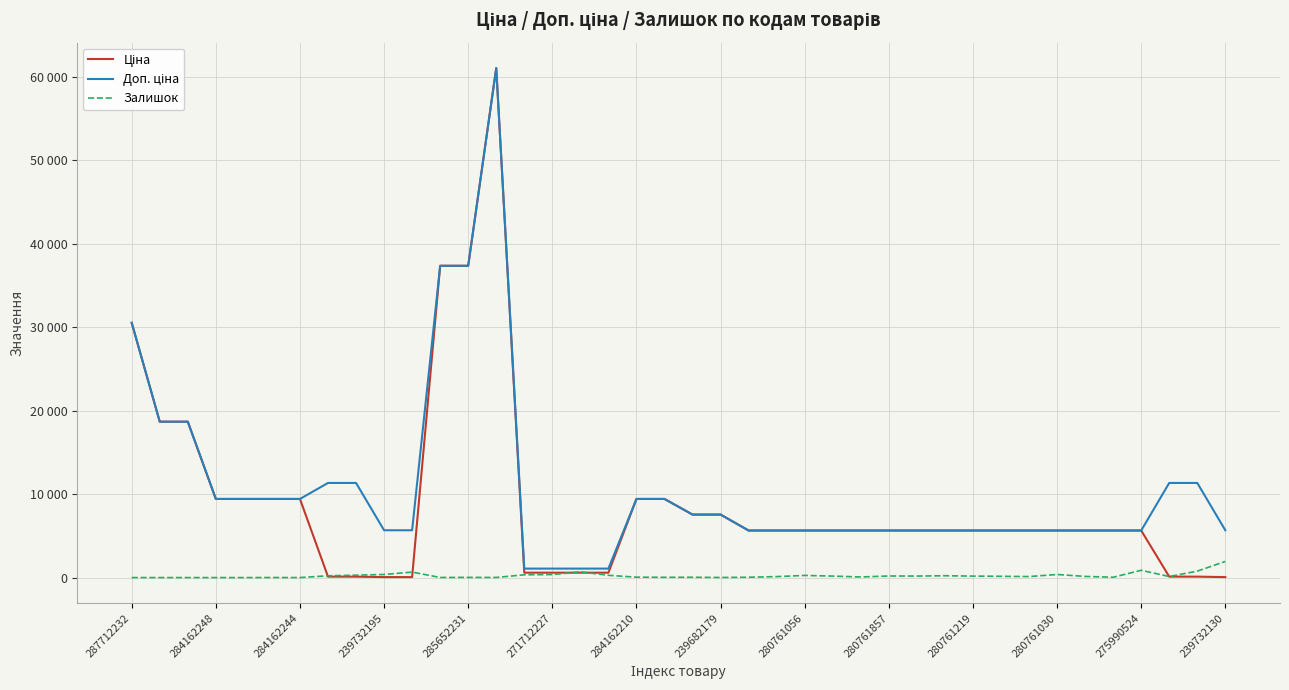

Does the chart display data point markers on the line(s)?

No